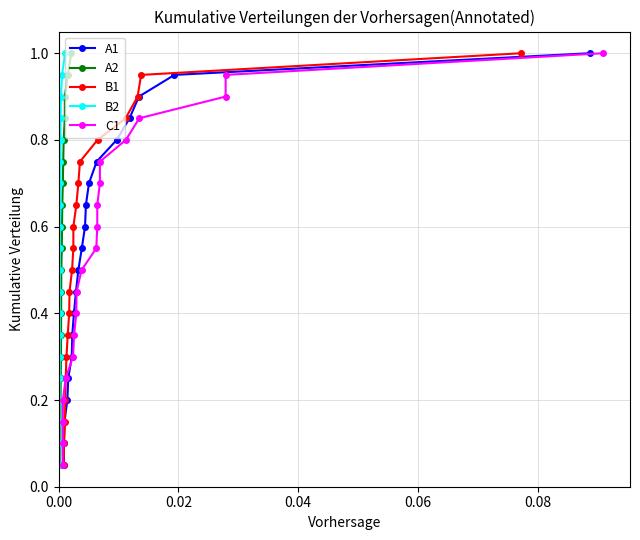

What is the sum of all B2 values?

10.5